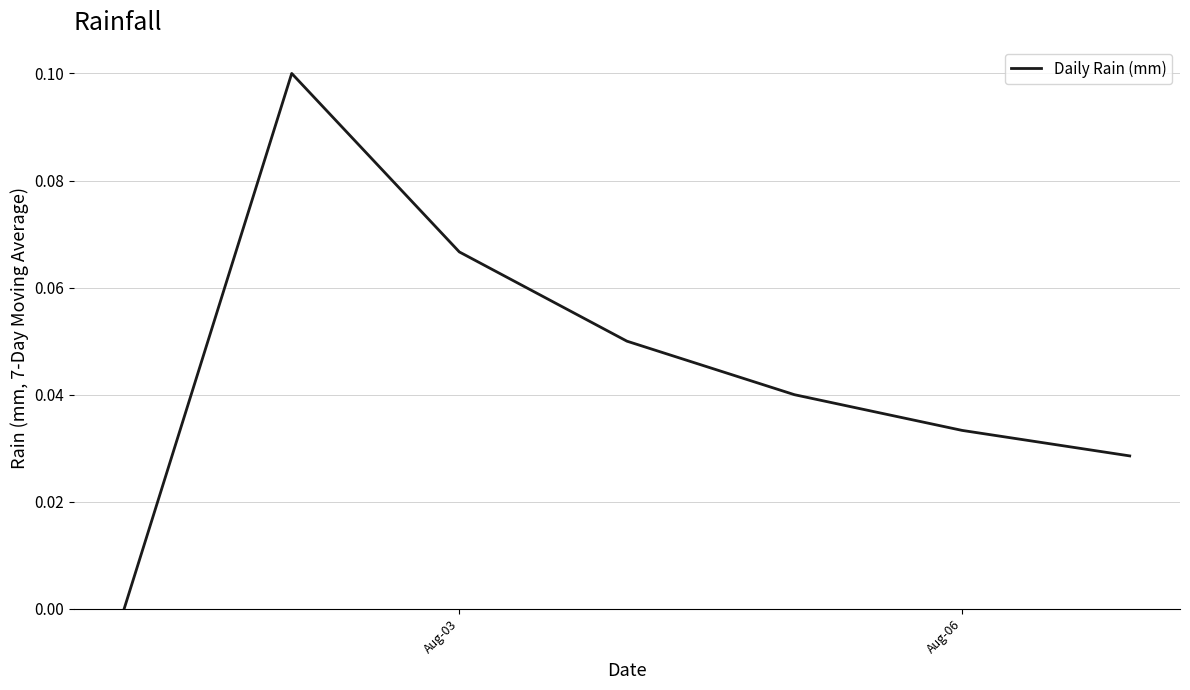

True or false: there are more than 1 points higher than both neighbors.

False